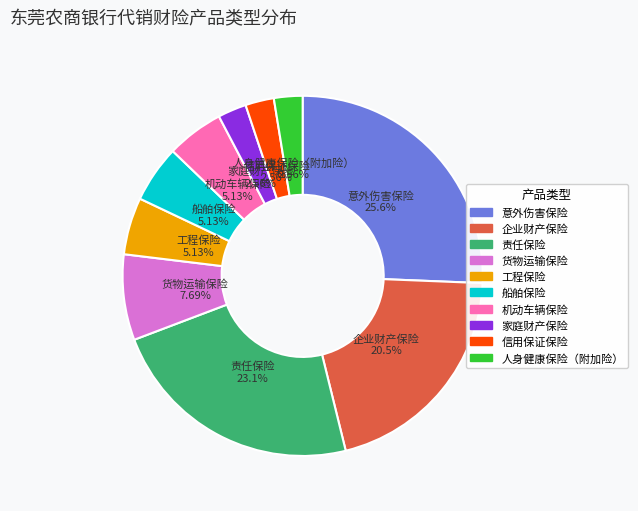

What percentage do 信用保证保险 and 机动车辆保险 together represent?

7.7%